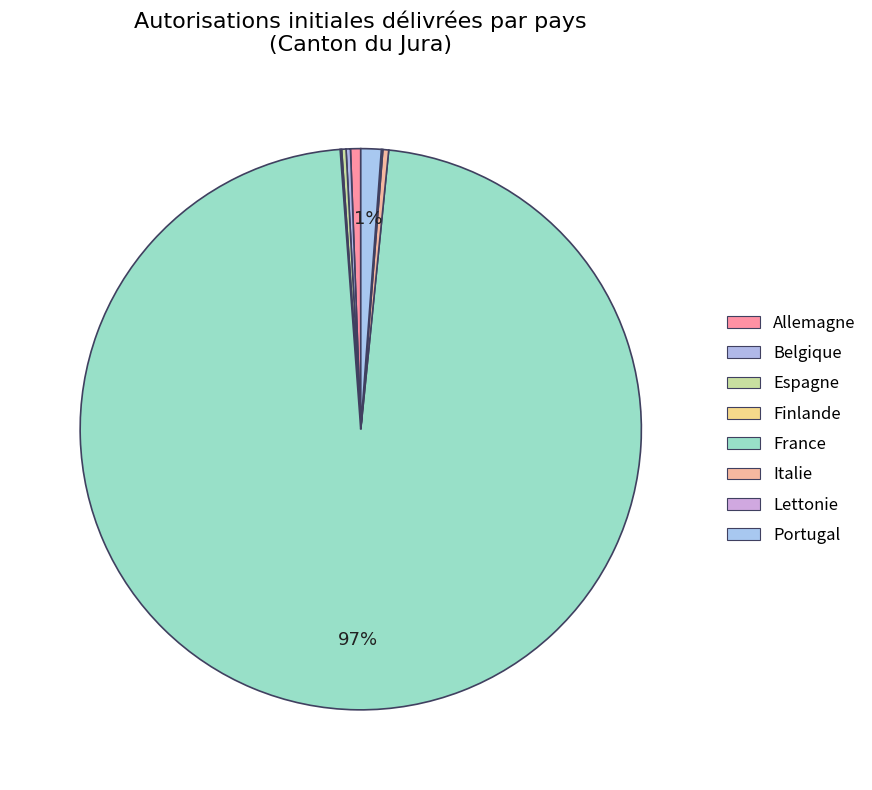

Is it true that Allemagne is 11% of the pie?

False